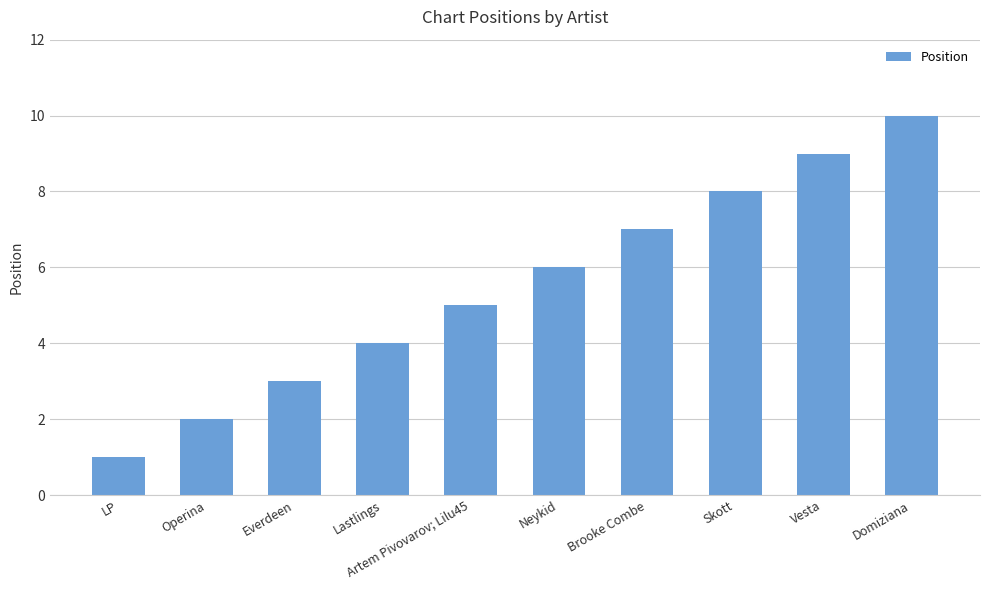

What is the label of the 2nd bar from the right?

Vesta